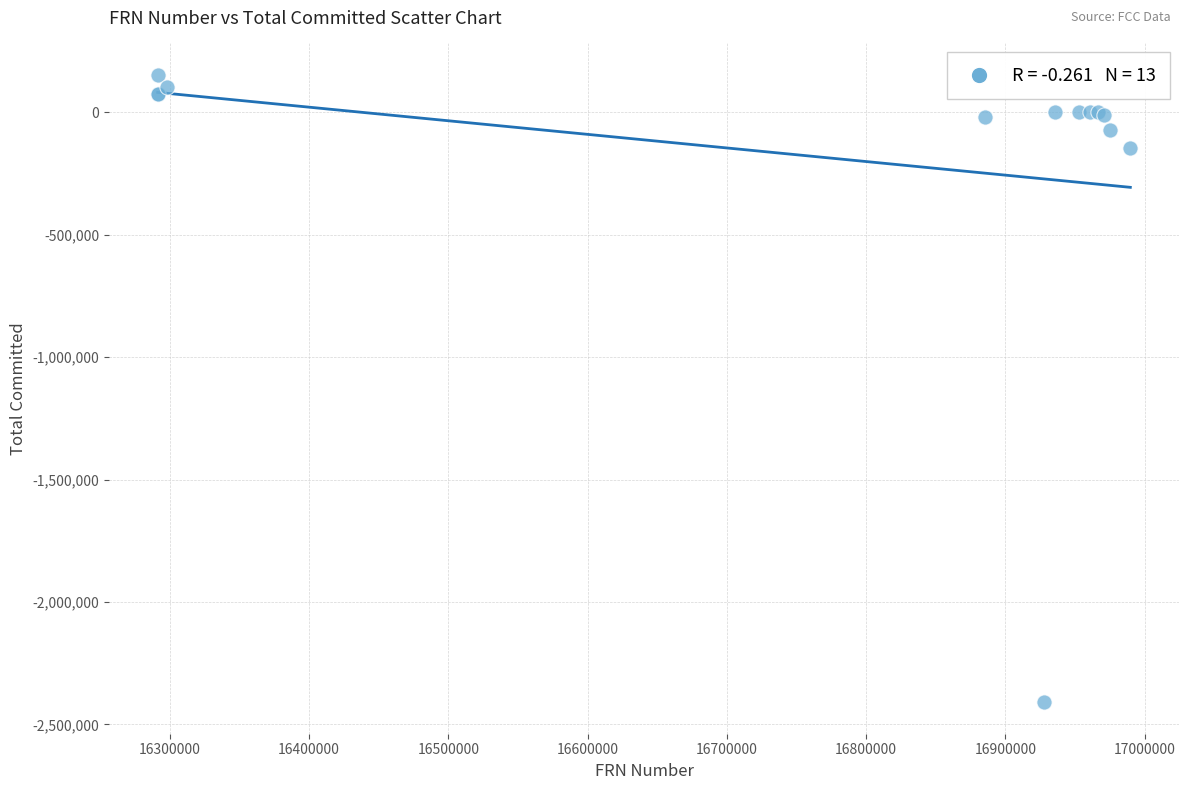

What Y value in the scatter plot is closest to -1128672?

-146357